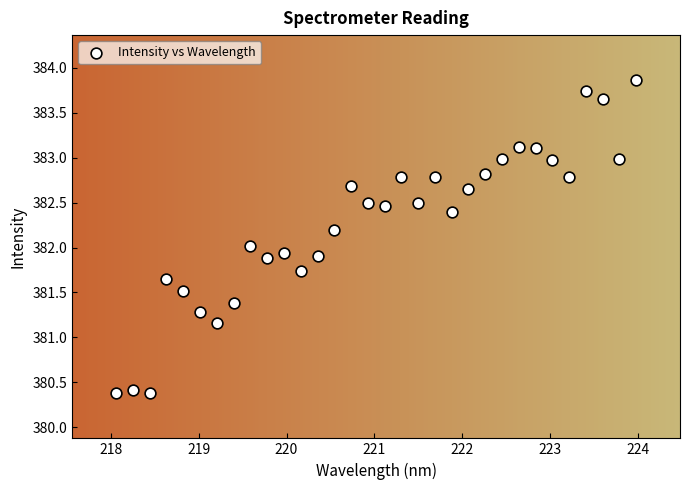

What is the range of X values (max minus min)?

5.9